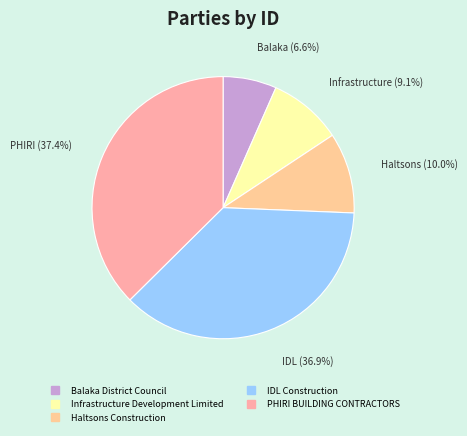

True or false: Balaka District Council accounts for 1% of the total.

False